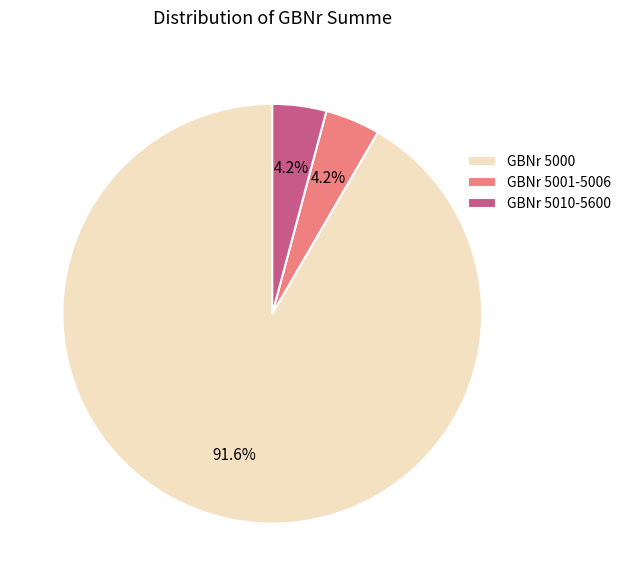

Which category has the biggest portion of the pie?

GBNr 5000